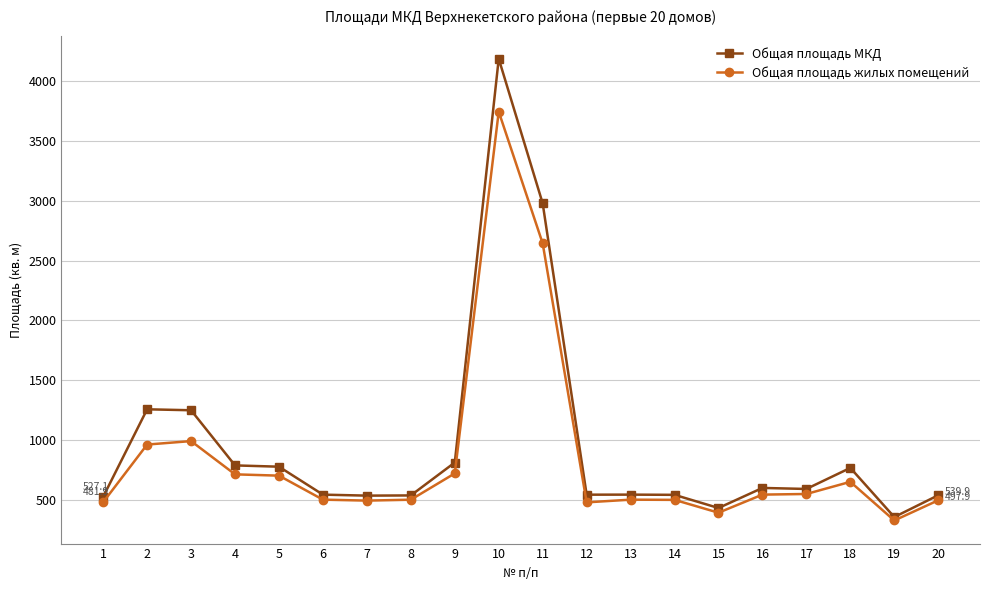

Is this an area chart (filled region under the line)?

No